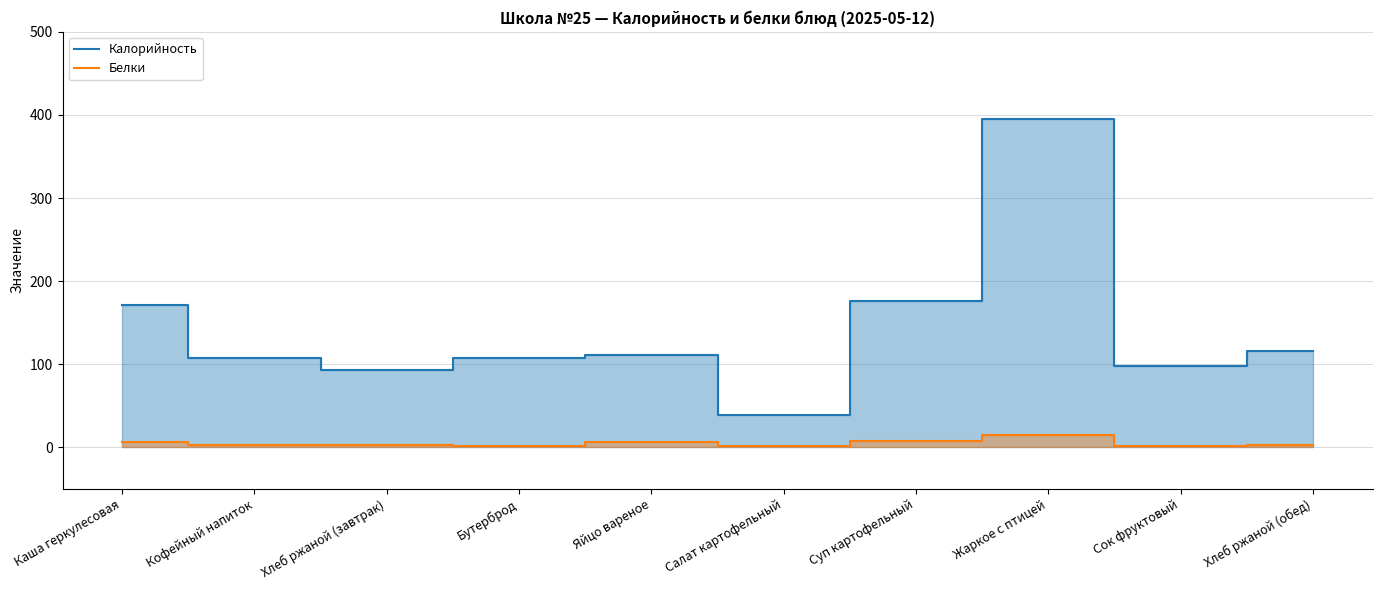

True or false: Калорийность and Белки intersect in this chart.

False